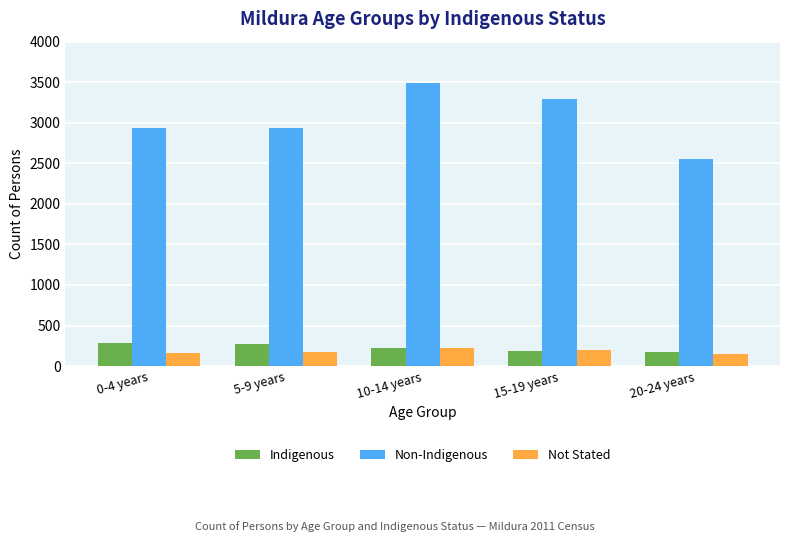

What value does the Not Stated series have at 15-19 years, to the nearest 5?

195